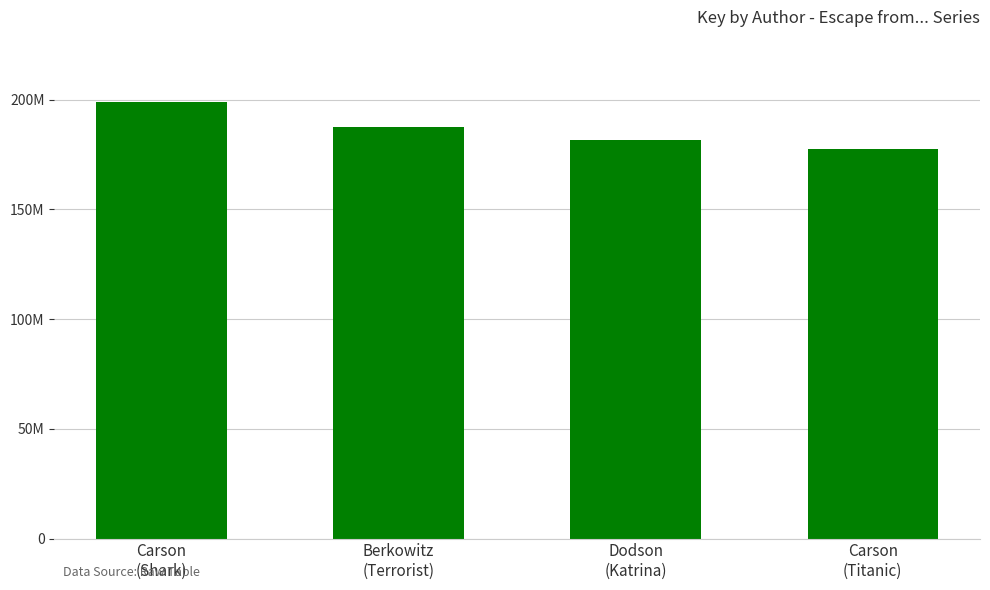

Does the chart contain stacked bars?

No